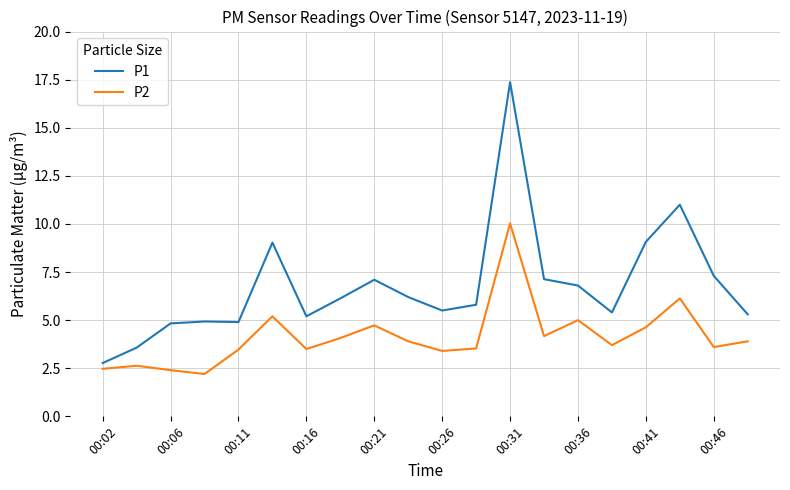

What is the minimum value shown in the chart?

2.2